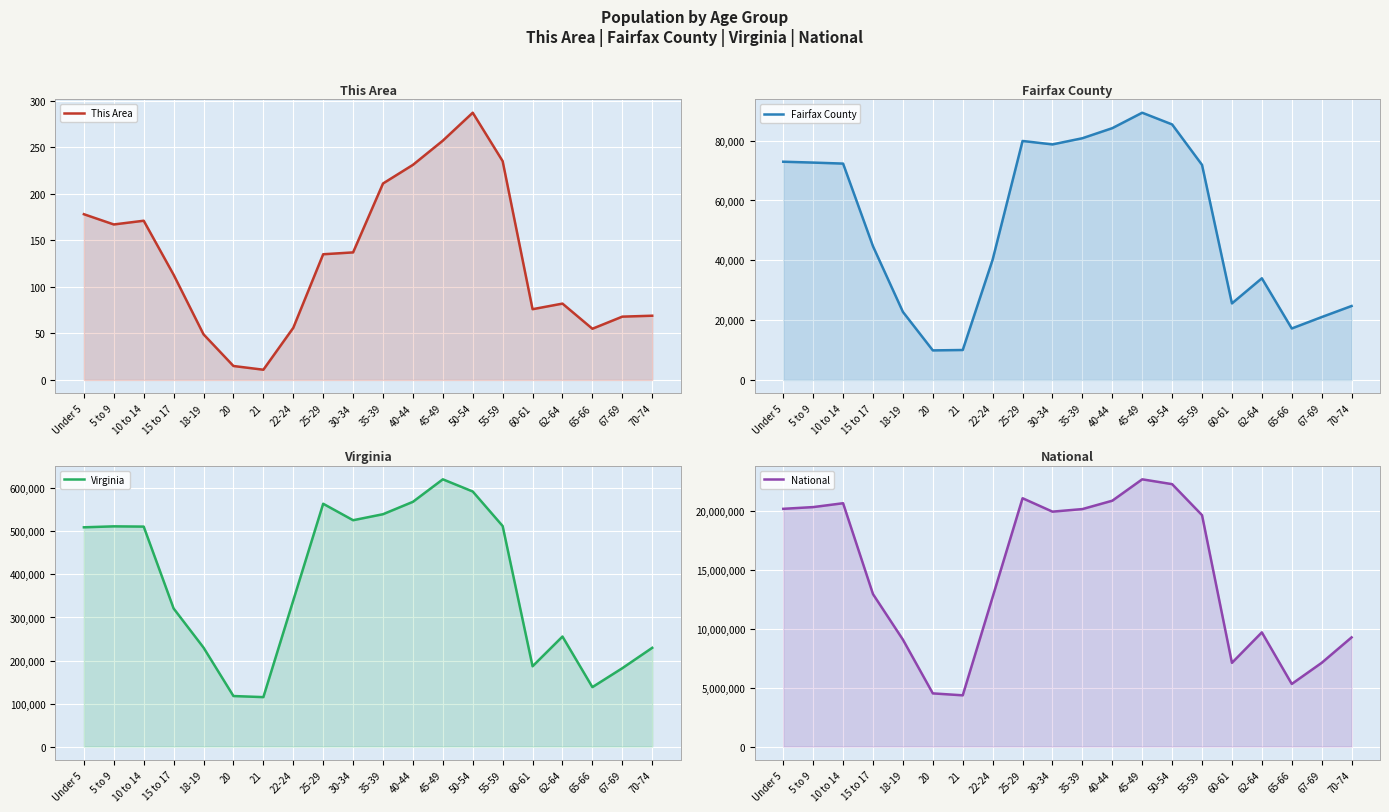

What is the minimum value for Fairfax County?

9886